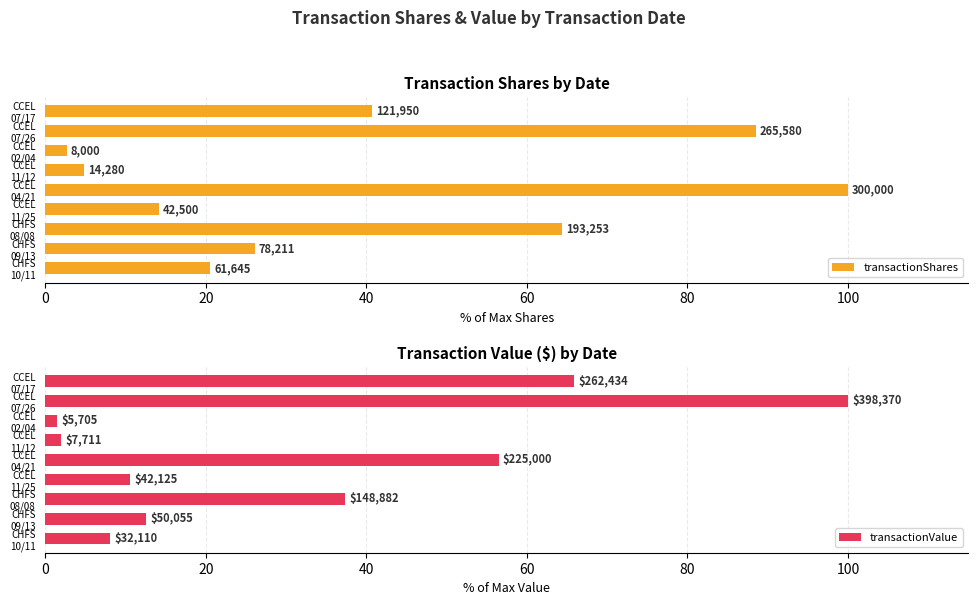

Read the transactionValue value at CCEL 07/17.

65.9